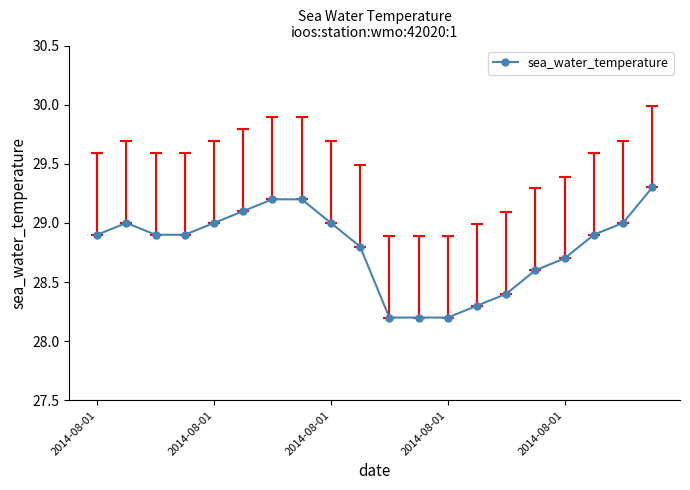

What is the greatest value displayed?

29.3